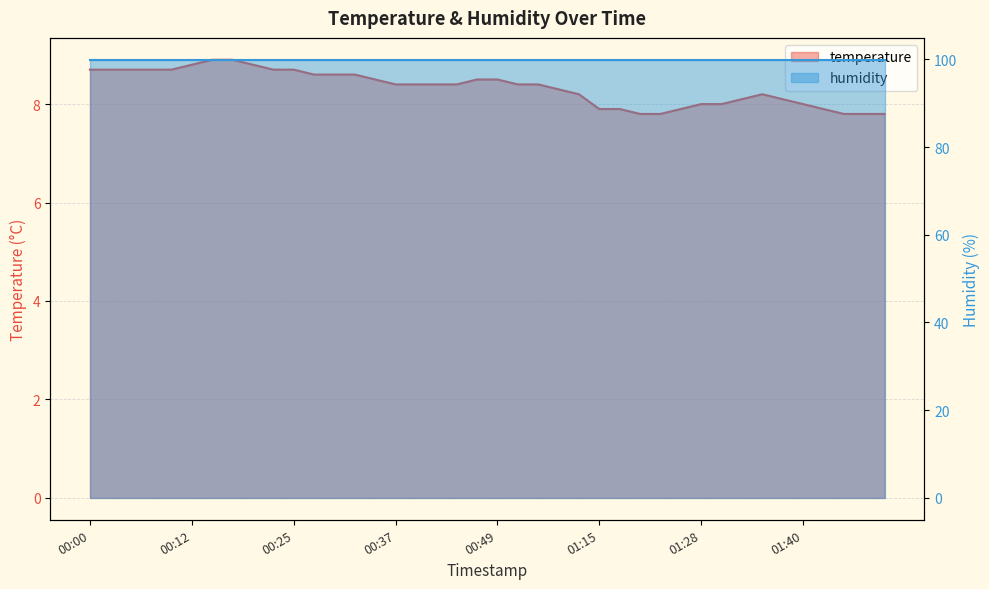

How many data points are less than 8?

9